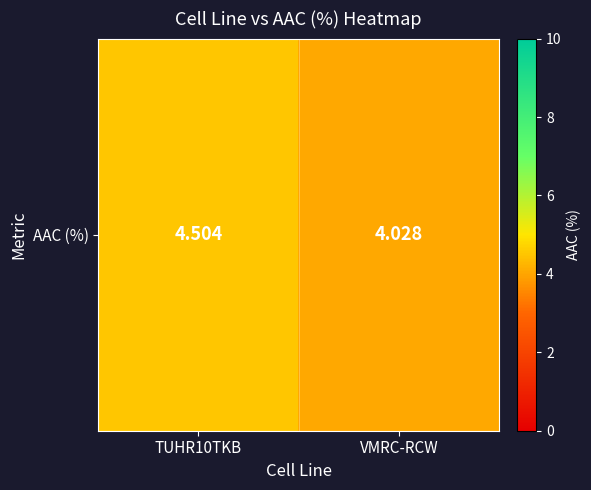

What is the change in value from TUHR10TKB to VMRC-RCW?

-0.5